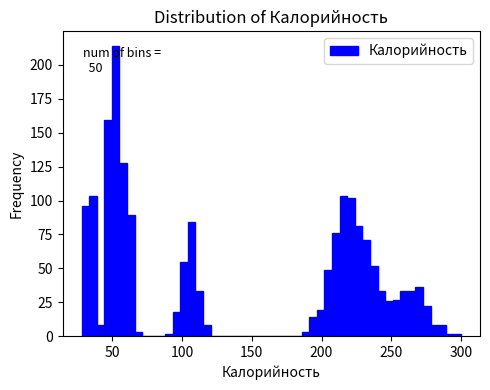

Around what value on the x-axis is the tallest bar? Give the approximate position of its centre, as read against the axis.

50